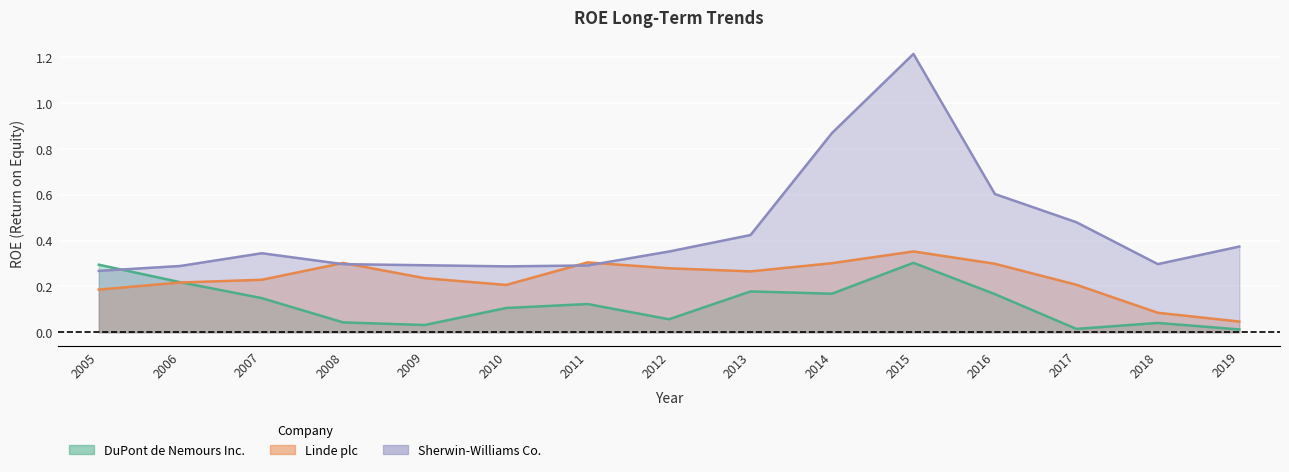

Where do Linde plc and DuPont de Nemours Inc. first cross each other?

2006 and 2007